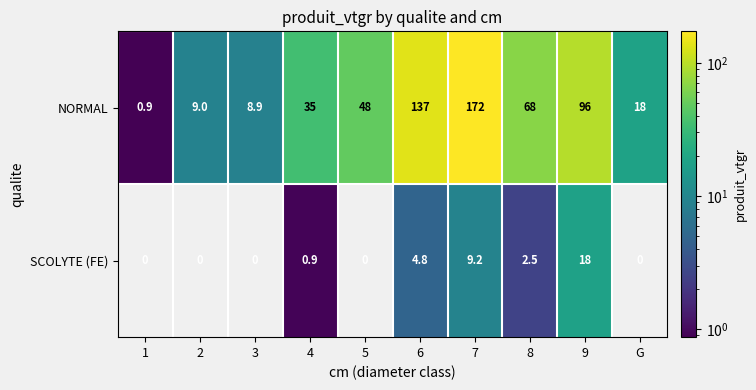

What is the total value across all series at 5?

48.0